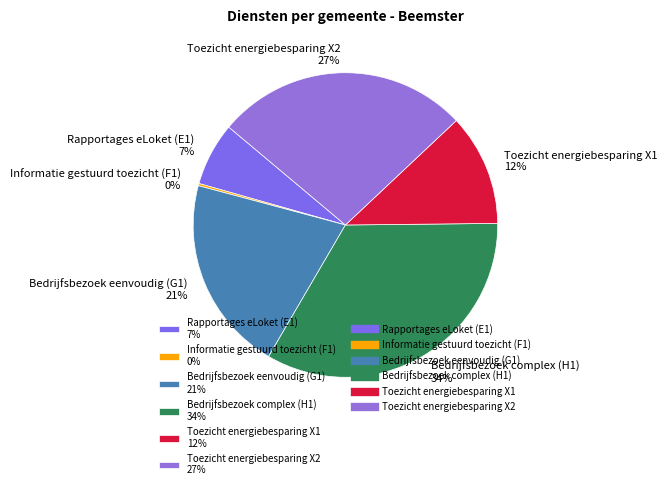

What is the largest slice in the pie chart?

Bedrijfsbezoek complex (H1) 34%